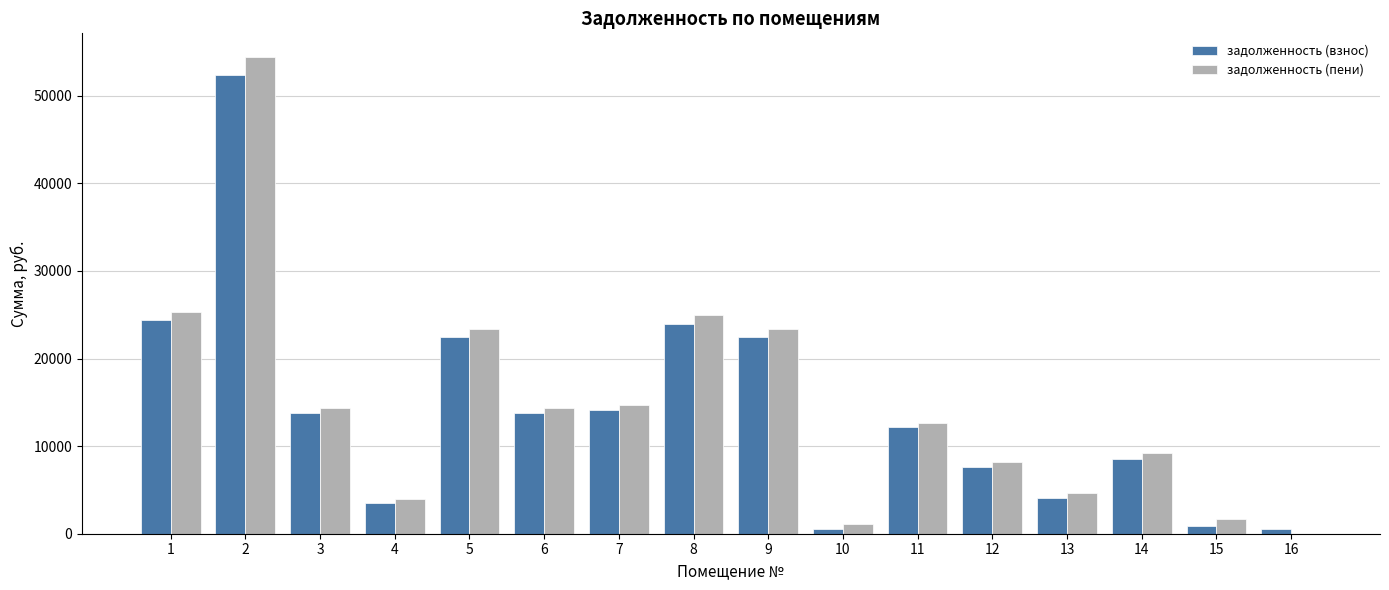

How many groups of bars are there?

16